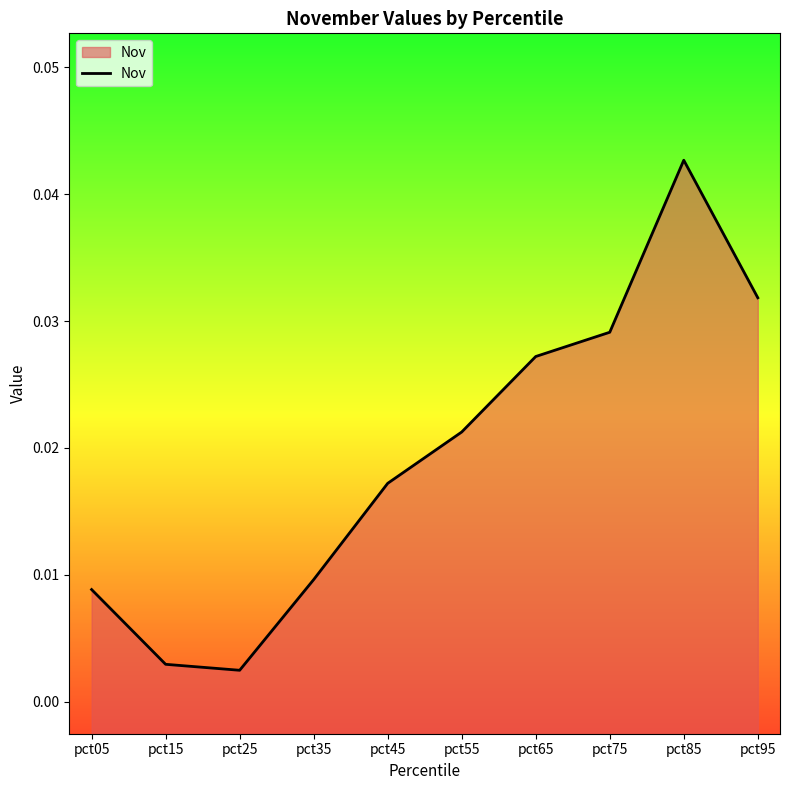

Which category has the lowest value across all series?

pct25